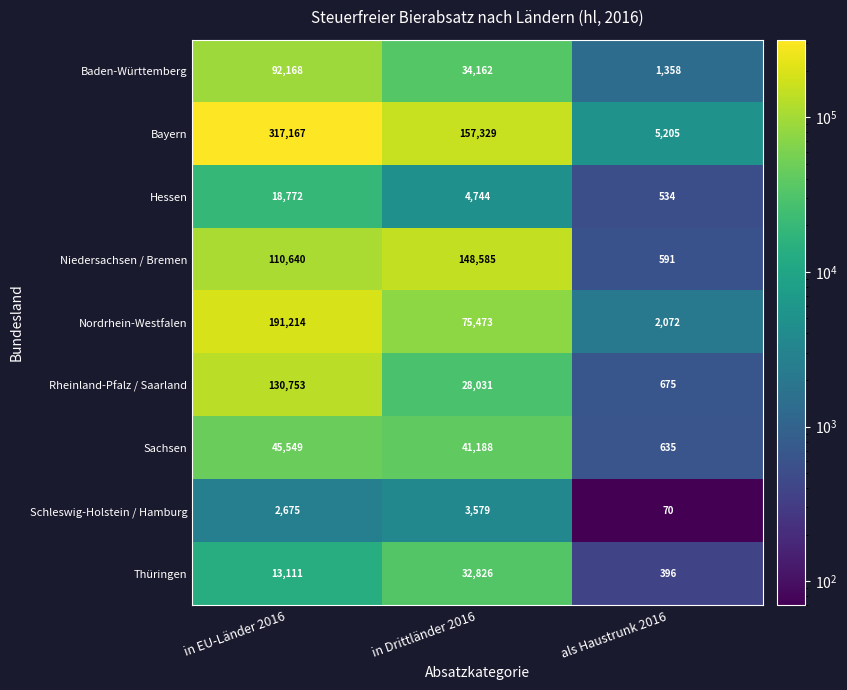

Reading left to right, transcribe all the data shown in this chart.

Baden-Württemberg: in EU-Länder 2016=92168	in Drittländer 2016=34162	als Haustrunk 2016=1358
Bayern: in EU-Länder 2016=317167	in Drittländer 2016=157329	als Haustrunk 2016=5205
Hessen: in EU-Länder 2016=18772	in Drittländer 2016=4744	als Haustrunk 2016=534
Niedersachsen / Bremen: in EU-Länder 2016=110640	in Drittländer 2016=148585	als Haustrunk 2016=591
Nordrhein-Westfalen: in EU-Länder 2016=191214	in Drittländer 2016=75473	als Haustrunk 2016=2072
Rheinland-Pfalz / Saarland: in EU-Länder 2016=130753	in Drittländer 2016=28031	als Haustrunk 2016=675
Sachsen: in EU-Länder 2016=45549	in Drittländer 2016=41188	als Haustrunk 2016=635
Schleswig-Holstein / Hamburg: in EU-Länder 2016=2675	in Drittländer 2016=3579	als Haustrunk 2016=70
Thüringen: in EU-Länder 2016=13111	in Drittländer 2016=32826	als Haustrunk 2016=396